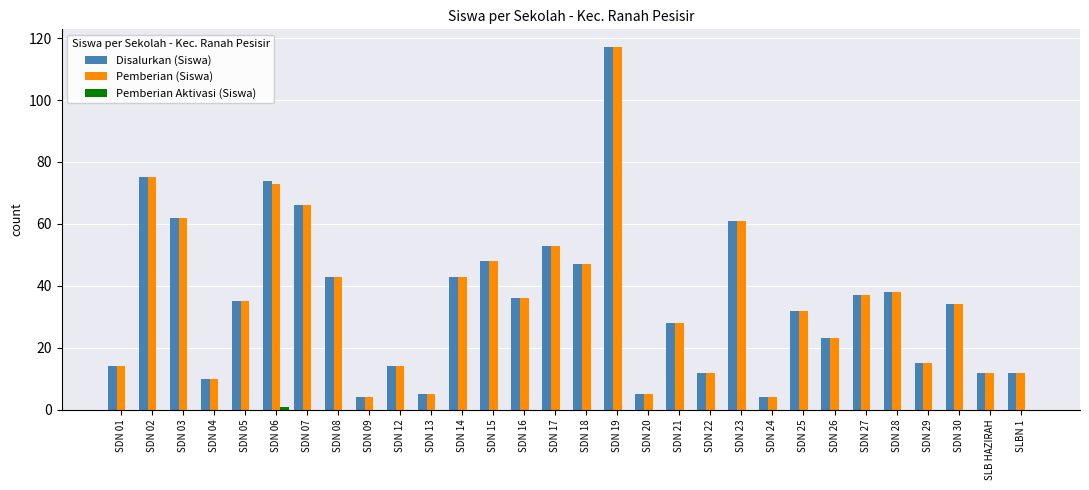

Which label corresponds to the largest value in the chart?

SDN 19